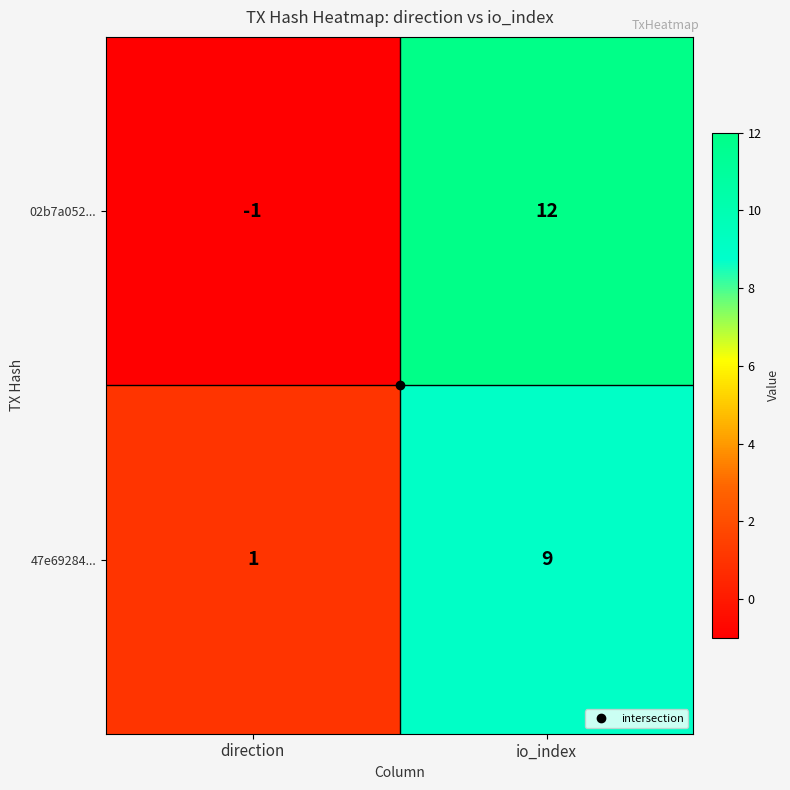

Is it true that 02b7a052... equals -1 at direction?

True